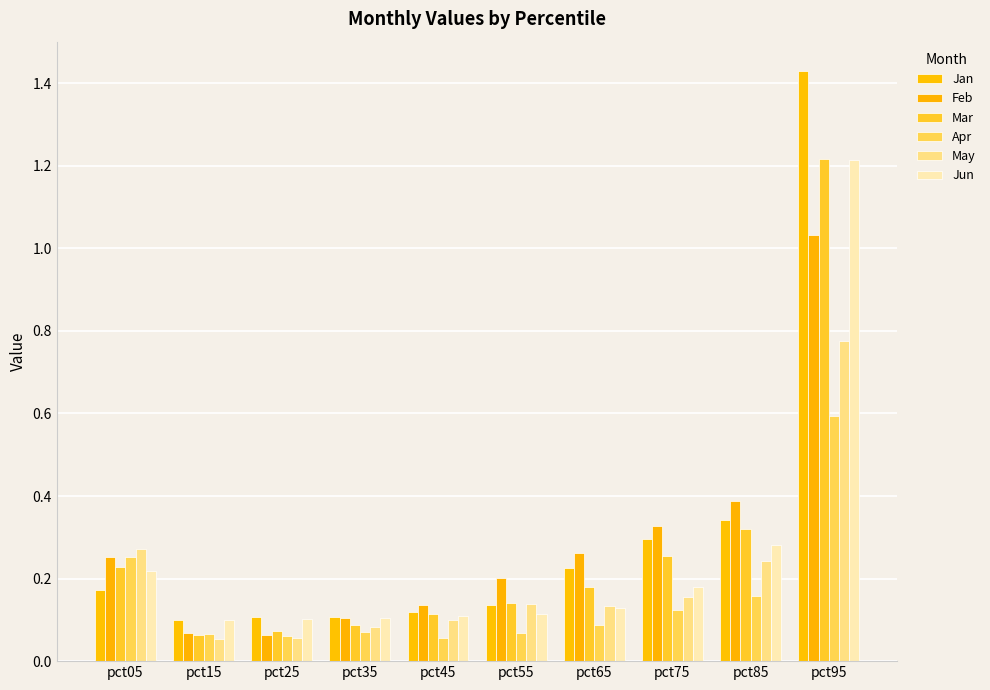

Which series has the largest total across all categories?

Jan